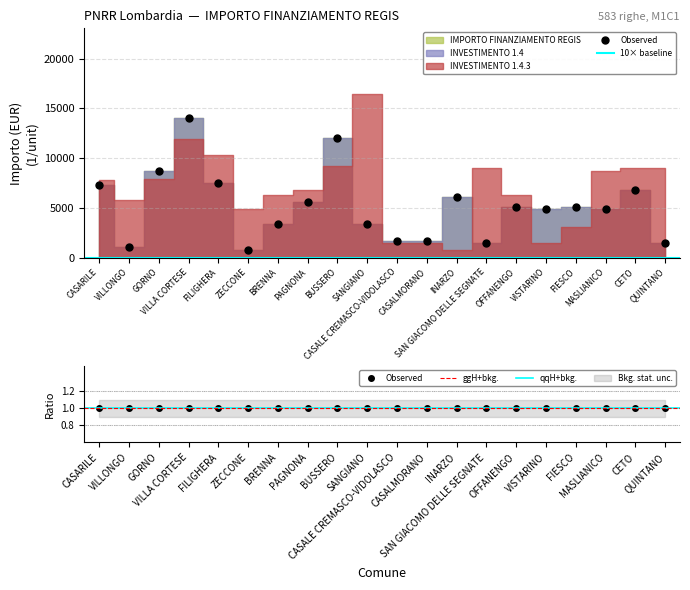

How many data points does each series have?

20